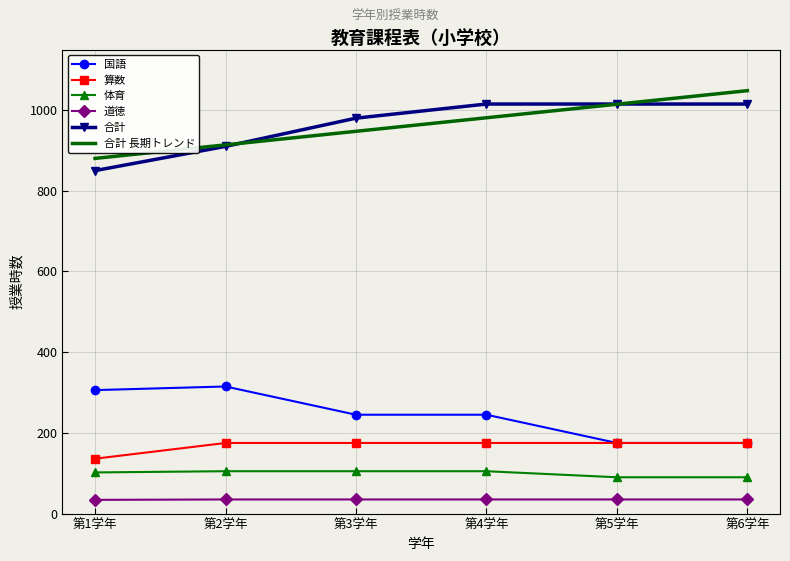

What is the spread (max minus min) of values at 第4学年?

980.0